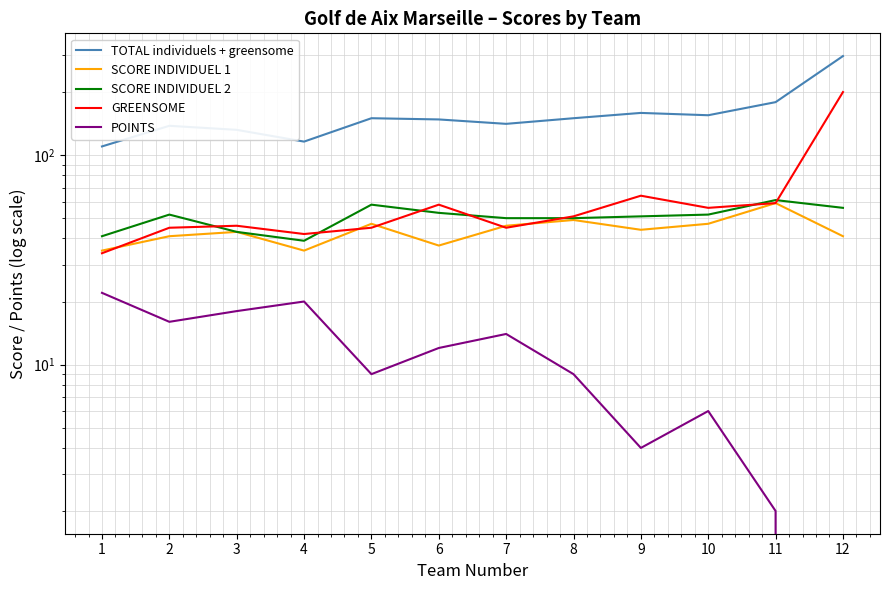

True or false: SCORE INDIVIDUEL 2 and SCORE INDIVIDUEL 1 intersect in this chart.

False